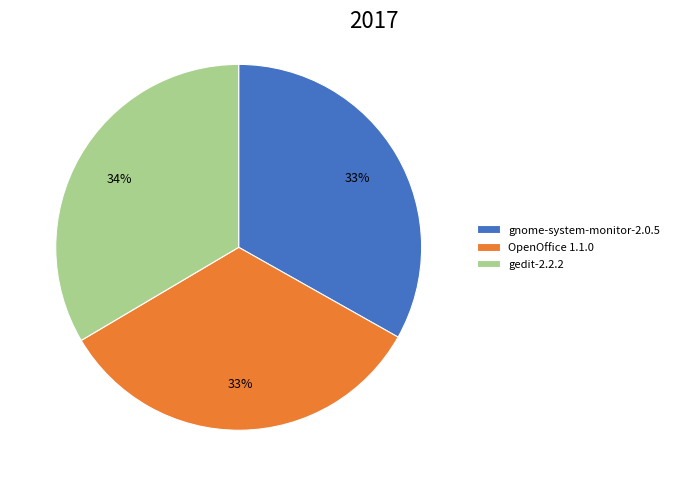

Does gedit-2.2.2 represent more than half of the total?

No